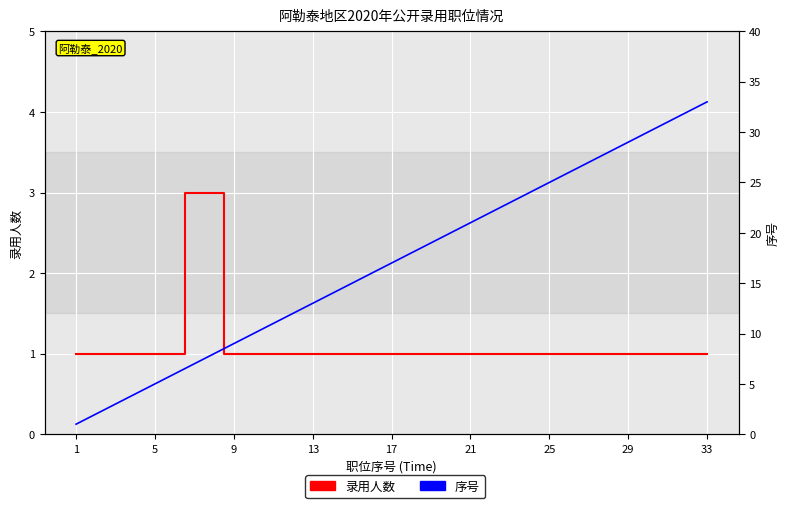

Reading right to left, transcribe all the data shown in this chart.

录用人数: 1	1	1	1	1	1	1	1	1	1	1	1	1	1	1	1	1	1	1	1	1	1	1	1	1	3	3	1	1	1	1	1	1
序号: 33	32	31	30	29	28	27	26	25	24	23	22	21	20	19	18	17	16	15	14	13	12	11	10	9	8	7	6	5	4	3	2	1